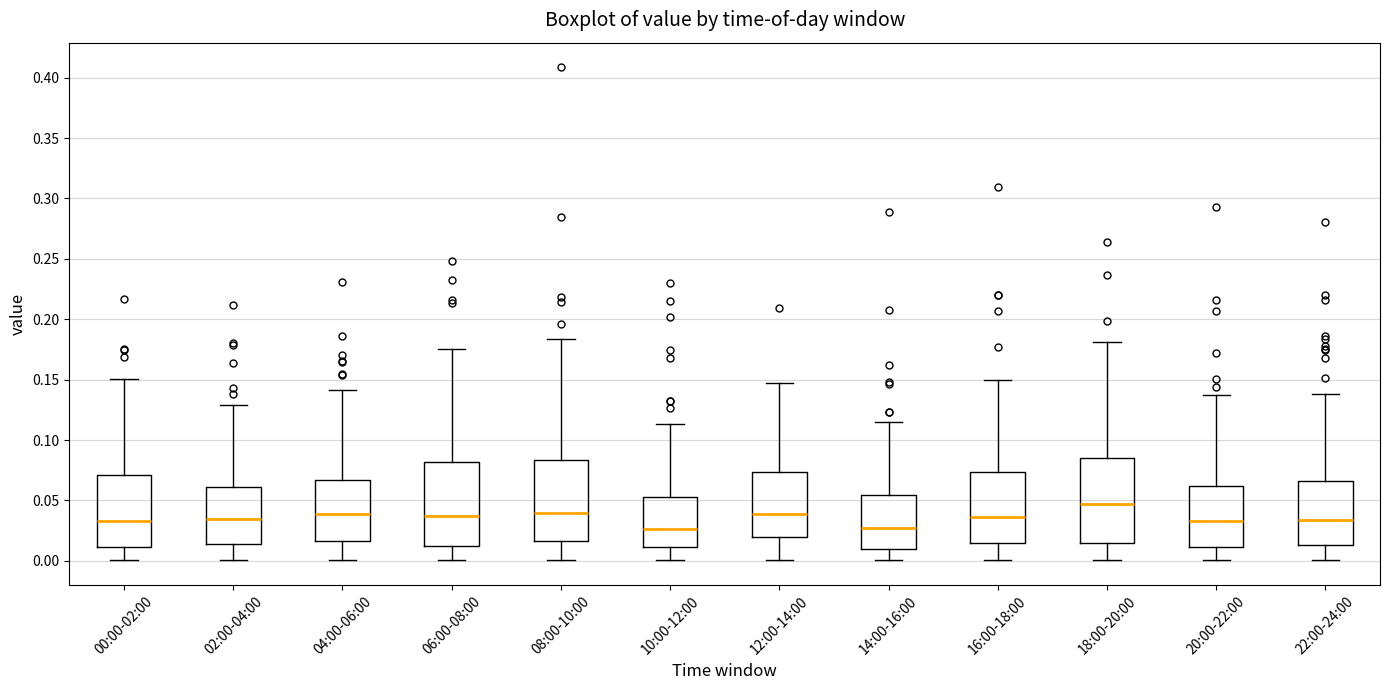

Reading left to right, transcribe this box plot: for each box, give where its median line is, the range the box spans, and where its two whiskers end, as read against the y-axis. The values are not printed on the chart, so give them approximately, as read against the axis.

00:00-02:00: median 0.035, box 0.010 to 0.070, whiskers 0.000 to 0.150
02:00-04:00: median 0.035, box 0.015 to 0.060, whiskers 0.000 to 0.130
04:00-06:00: median 0.040, box 0.015 to 0.065, whiskers 0.000 to 0.140
06:00-08:00: median 0.035, box 0.010 to 0.080, whiskers 0.000 to 0.175
08:00-10:00: median 0.040, box 0.015 to 0.085, whiskers 0.000 to 0.185
10:00-12:00: median 0.025, box 0.010 to 0.055, whiskers 0.000 to 0.115
12:00-14:00: median 0.040, box 0.020 to 0.075, whiskers 0.000 to 0.145
14:00-16:00: median 0.025, box 0.010 to 0.055, whiskers 0.000 to 0.115
16:00-18:00: median 0.035, box 0.015 to 0.075, whiskers 0.000 to 0.150
18:00-20:00: median 0.045, box 0.015 to 0.085, whiskers 0.000 to 0.180
20:00-22:00: median 0.035, box 0.010 to 0.060, whiskers 0.000 to 0.140
22:00-24:00: median 0.035, box 0.015 to 0.065, whiskers 0.000 to 0.140